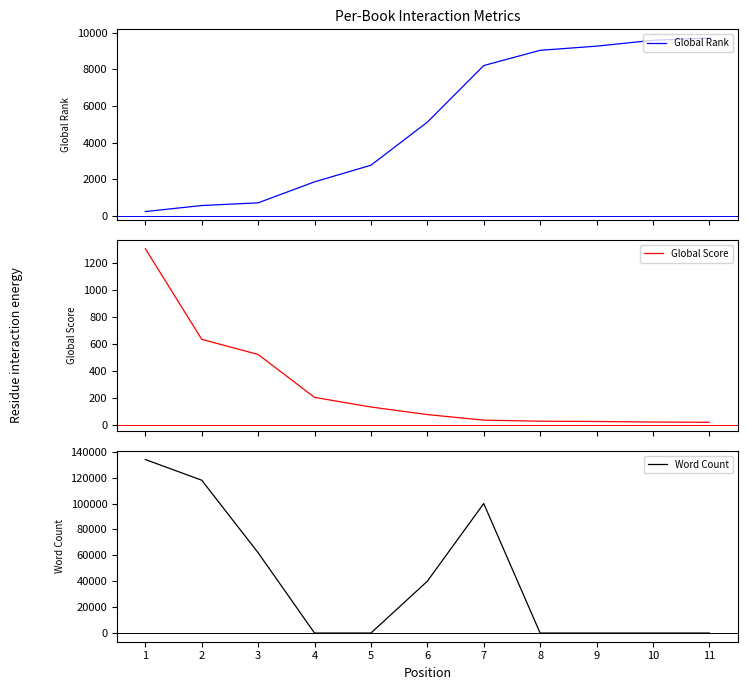

Reading left to right, what are all the values shown in this chart?

Global Rank: 1=226	2=555	3=702	4=1850	5=2758	6=5112	7=8207	8=9041	9=9267	10=9588	11=9713
Global Score: 1=1305	2=636	3=524	4=207	5=136	6=80	7=39	8=31	9=29	10=25	11=23
Word Count: 1=134000	2=118000	3=62000	4=0	5=0	6=40000	7=100000	8=0	9=0	10=0	11=0